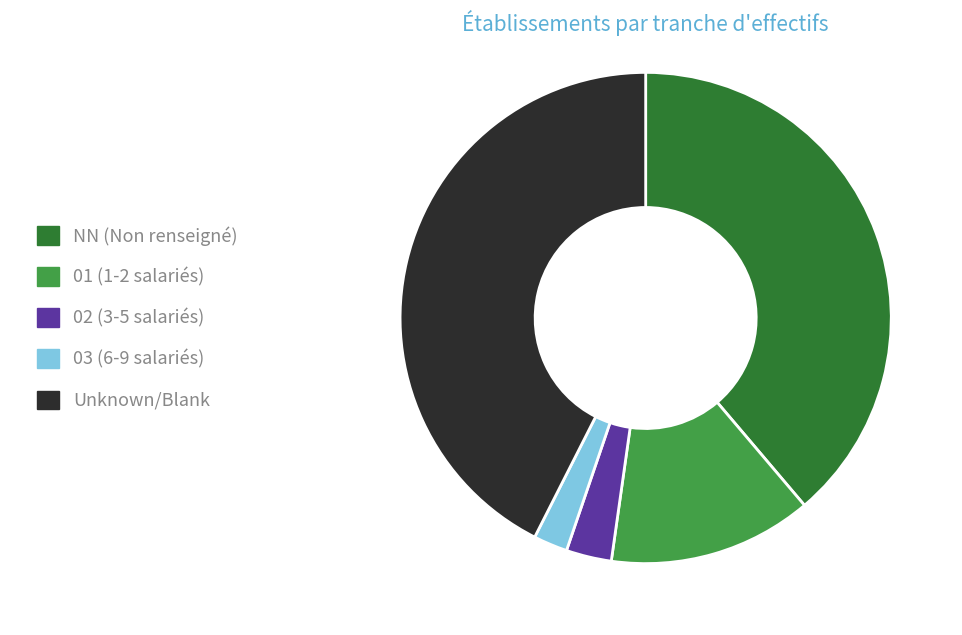

Is there any slice that represents more than half of the pie?

No